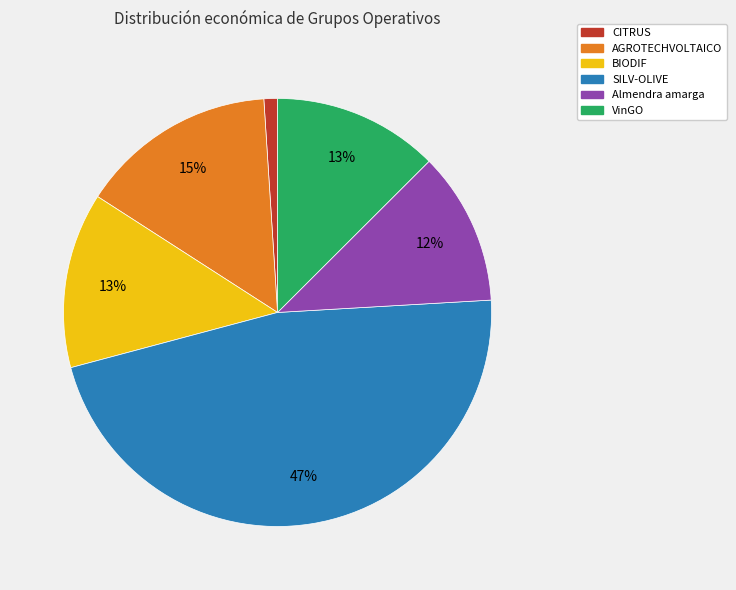

To the nearest percent, what is the difference between the SILV-OLIVE and CITRUS slice percentages?

46%